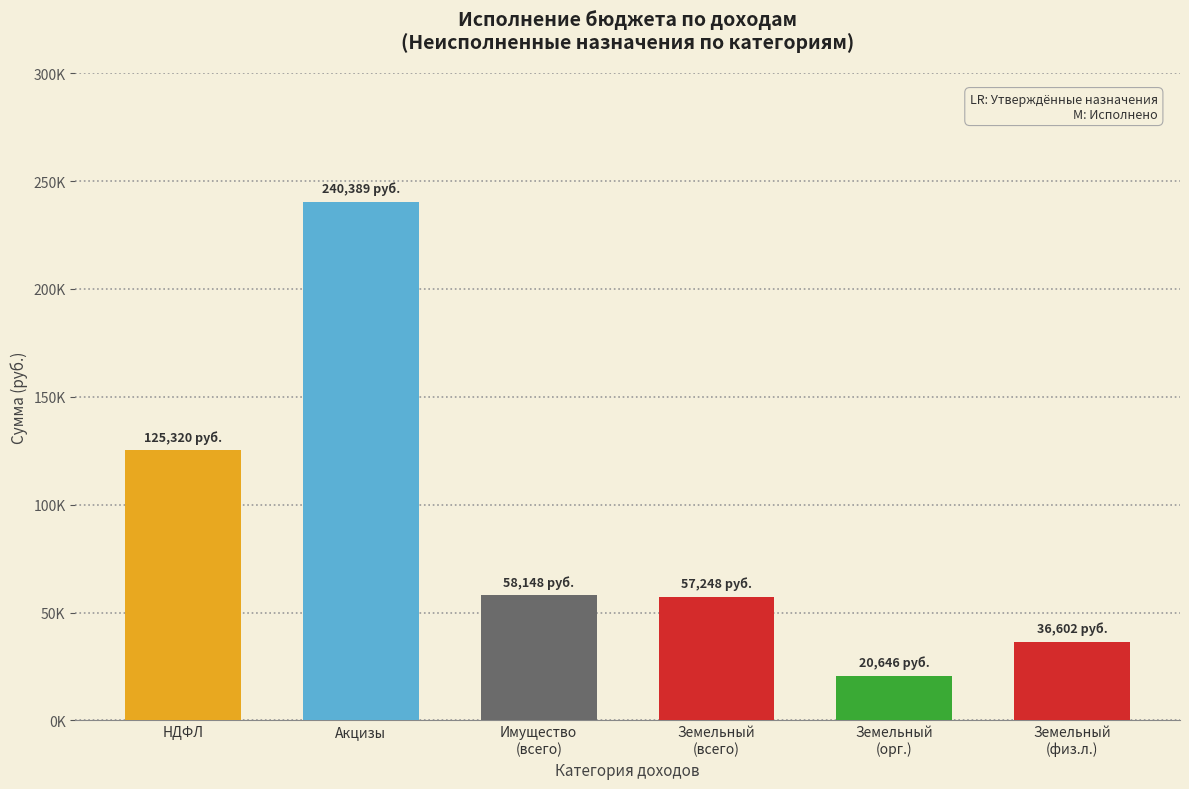

Are the bars horizontal?

No